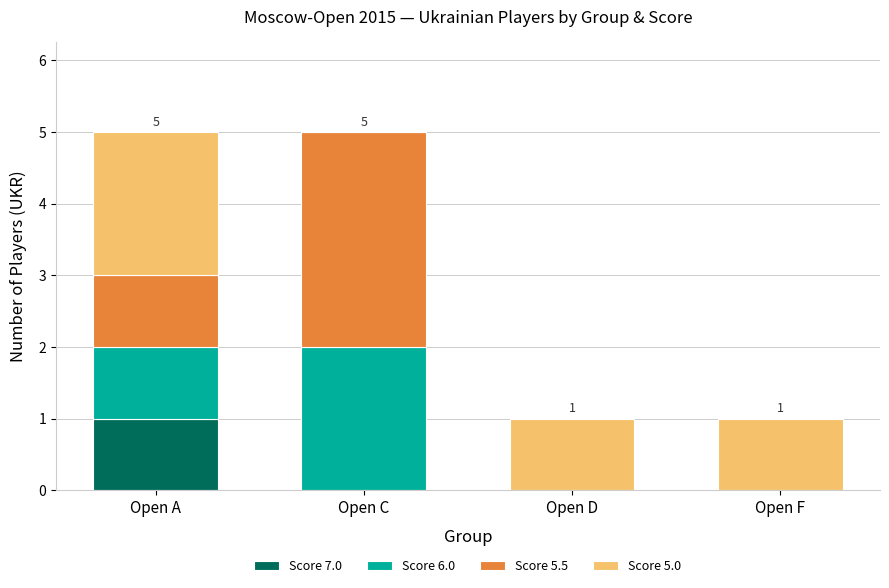

Reading left to right, what are the values for Score 7.0?

Open A=1	Open C=0	Open D=0	Open F=0